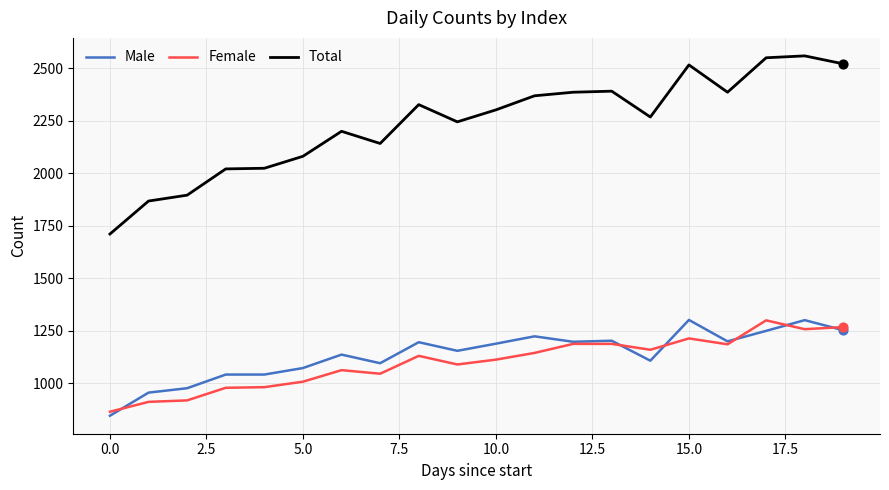

Which series has the largest range (max minus min)?

Total